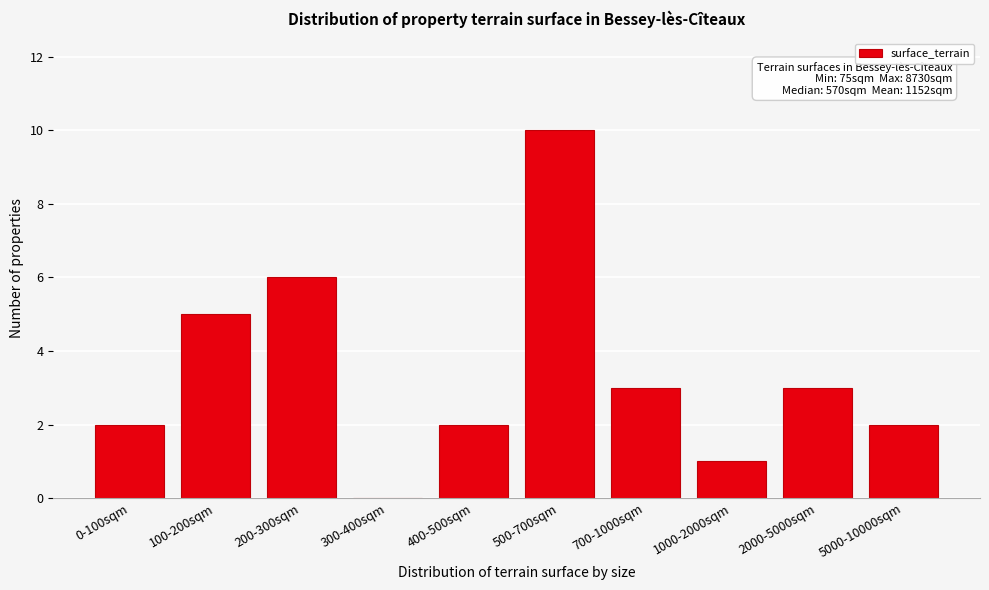

Reading left to right, transcribe all the data shown in this chart.

0-100sqm=2	100-200sqm=5	200-300sqm=6	300-400sqm=0	400-500sqm=2	500-700sqm=10	700-1000sqm=3	1000-2000sqm=1	2000-5000sqm=3	5000-10000sqm=2